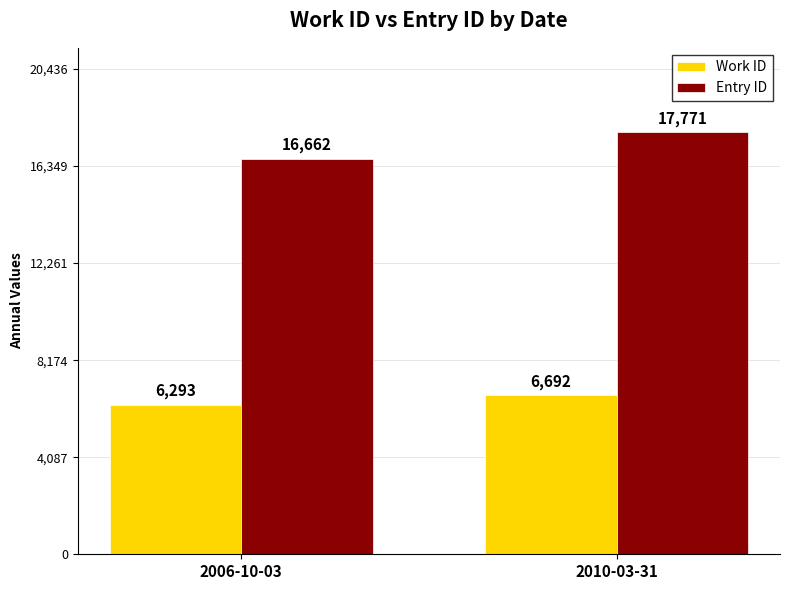

Which series has the largest total across all categories?

Entry ID